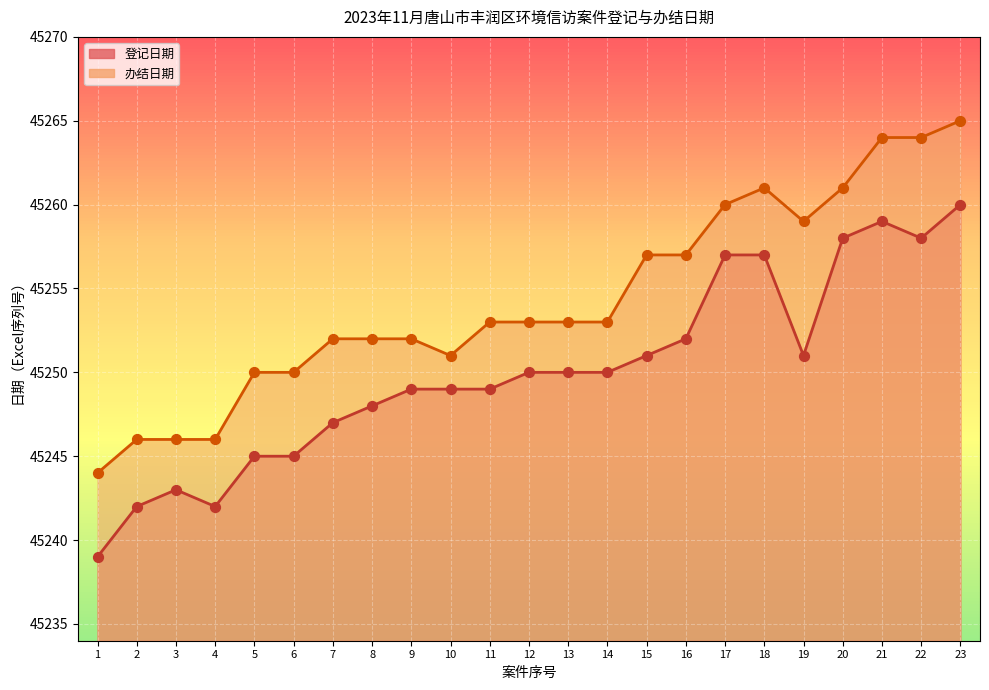

Which series contains the highest Y value?

办结日期